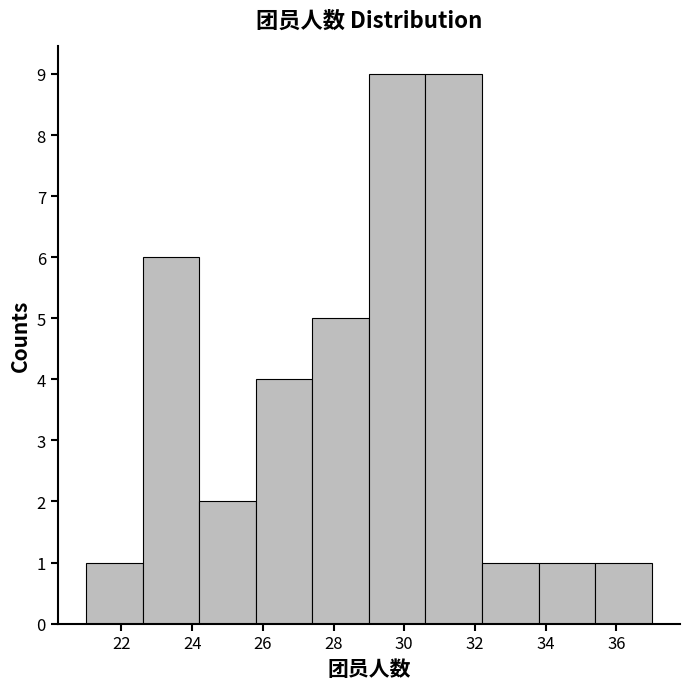

How tall is the bar that spans 22.6 to 24.2 on the x-axis? The values are not printed on the chart, so give them approximately, as read against the axis.

6